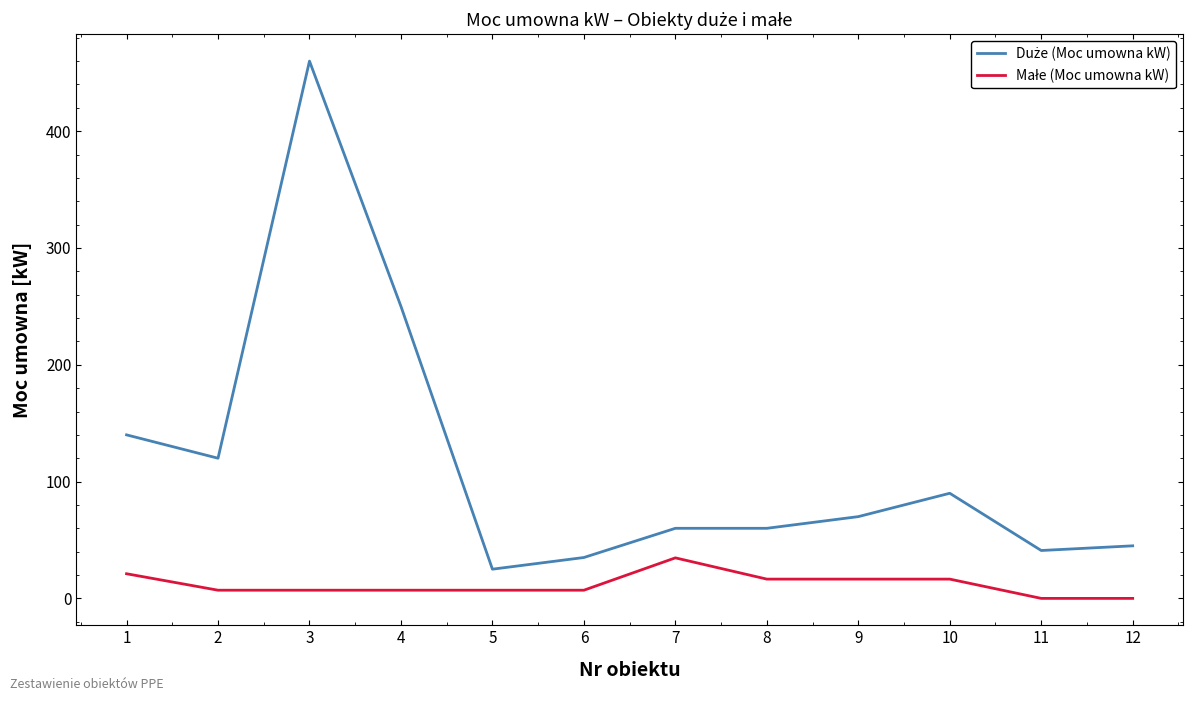

At which category is the sum across all series the highest?

3